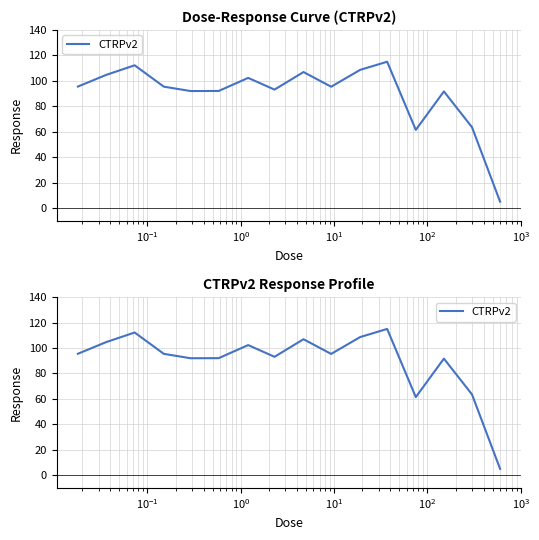

How many distinct data groups are displayed?

1